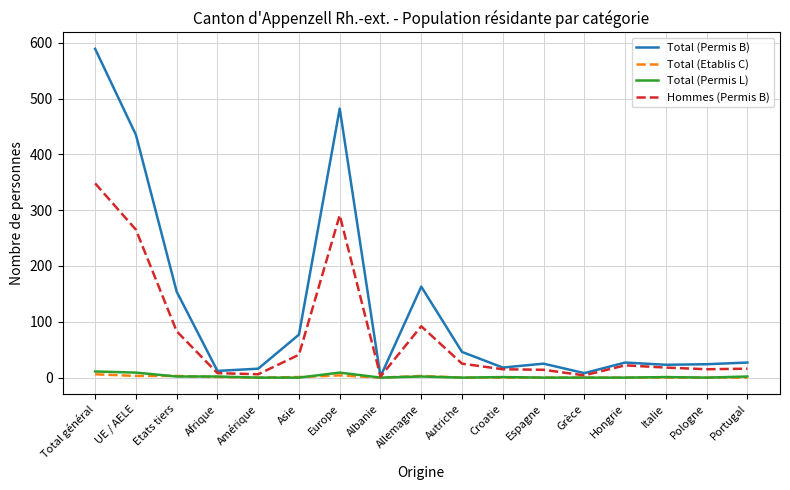

Where is the first local maximum for Total (Permis B)?

Europe